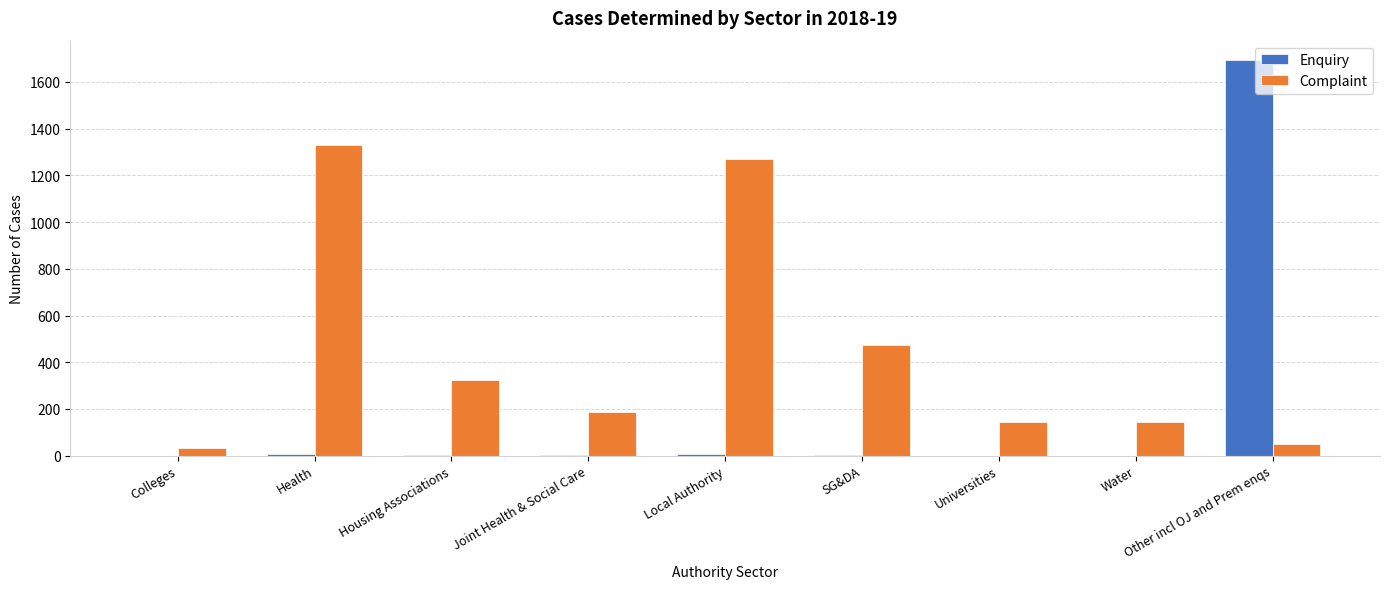

What is the maximum value shown in the chart?

1692